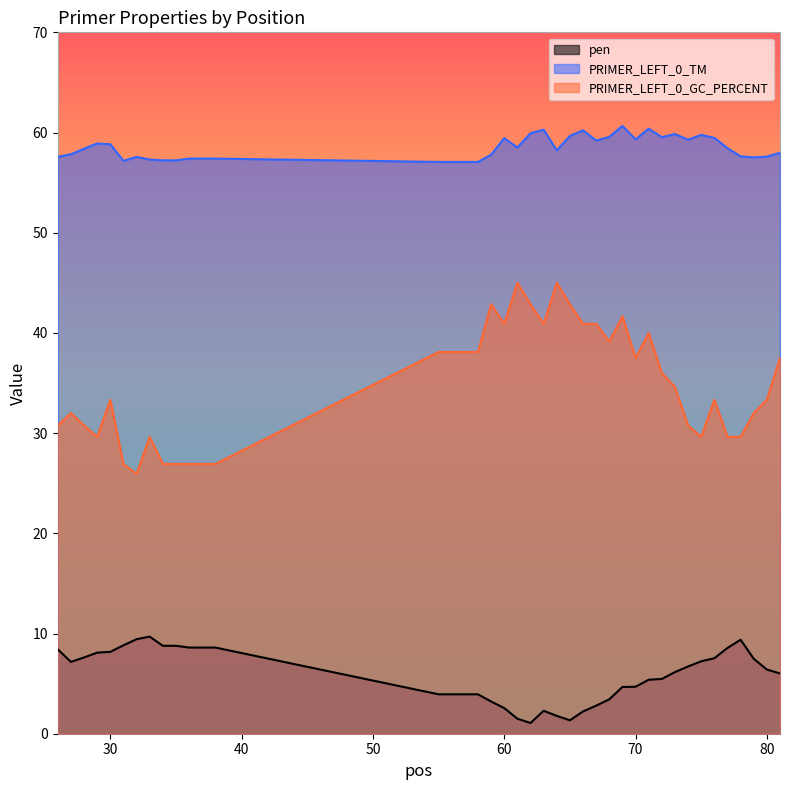

What are all the series names shown in the legend?

pen, PRIMER_LEFT_0_TM, PRIMER_LEFT_0_GC_PERCENT